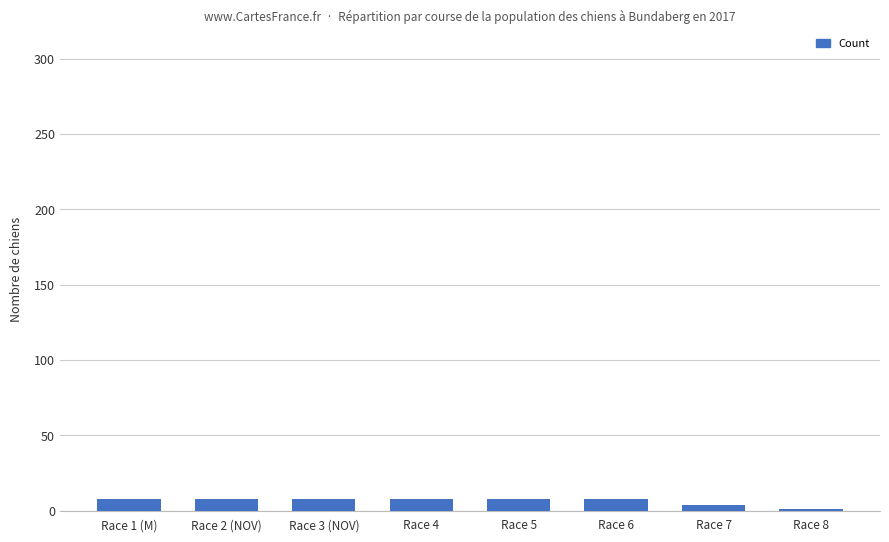

Reading right to left, list all the values displayed in this chart.

1	4	8	8	8	8	8	8